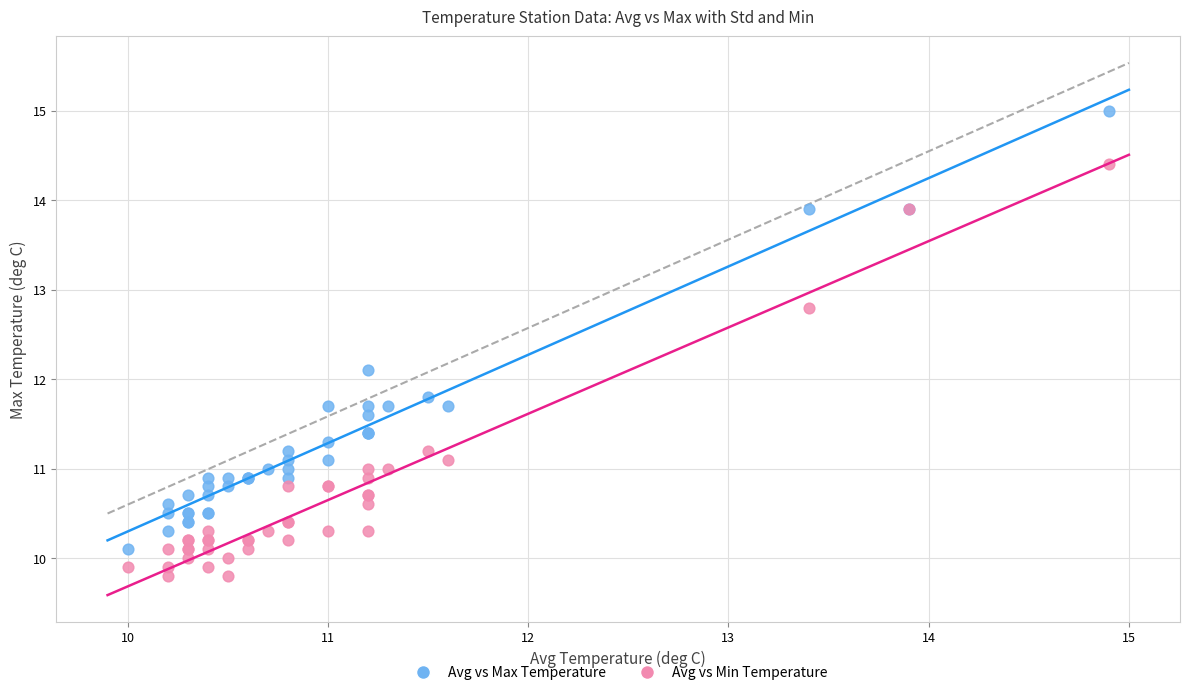

Across all series, what Y value is closest to 12?

12.1